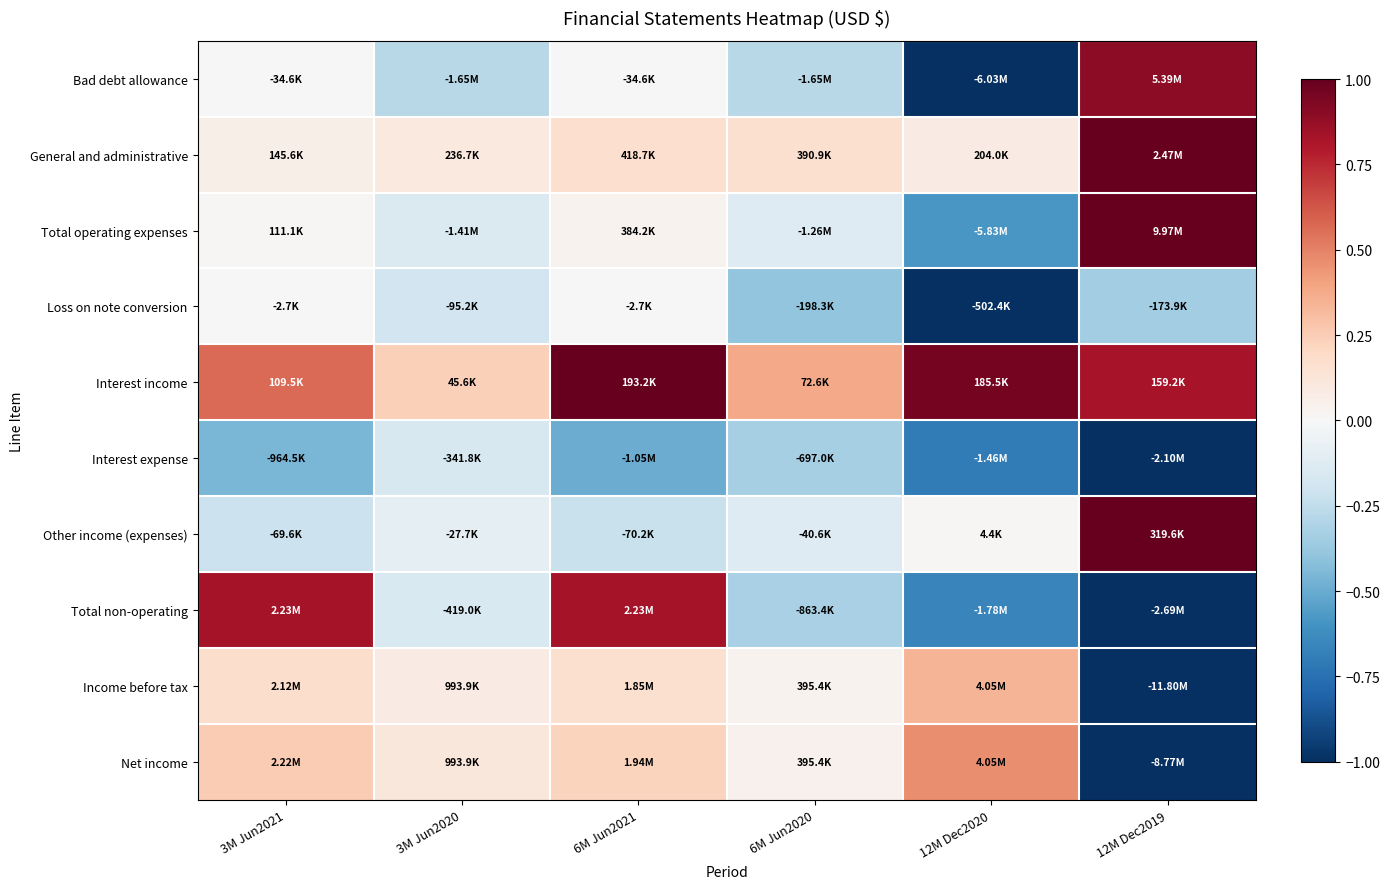

Reading left to right, extract all data points from this chart.

Bad debt allowance: 3M Jun2021=-0.0	3M Jun2020=-0.3	6M Jun2021=-0.0	6M Jun2020=-0.3	12M Dec2020=-1.0	12M Dec2019=0.9
General and administrative: 3M Jun2021=0.1	3M Jun2020=0.1	6M Jun2021=0.2	6M Jun2020=0.2	12M Dec2020=0.1	12M Dec2019=1.0
Total operating expenses: 3M Jun2021=0.0	3M Jun2020=-0.1	6M Jun2021=0.0	6M Jun2020=-0.1	12M Dec2020=-0.6	12M Dec2019=1.0
Loss on note conversion: 3M Jun2021=-0.0	3M Jun2020=-0.2	6M Jun2021=-0.0	6M Jun2020=-0.4	12M Dec2020=-1.0	12M Dec2019=-0.3
Interest income: 3M Jun2021=0.6	3M Jun2020=0.2	6M Jun2021=1.0	6M Jun2020=0.4	12M Dec2020=1.0	12M Dec2019=0.8
Interest expense: 3M Jun2021=-0.5	3M Jun2020=-0.2	6M Jun2021=-0.5	6M Jun2020=-0.3	12M Dec2020=-0.7	12M Dec2019=-1.0
Other income (expenses): 3M Jun2021=-0.2	3M Jun2020=-0.1	6M Jun2021=-0.2	6M Jun2020=-0.1	12M Dec2020=0.0	12M Dec2019=1.0
Total non-operating: 3M Jun2021=0.8	3M Jun2020=-0.2	6M Jun2021=0.8	6M Jun2020=-0.3	12M Dec2020=-0.7	12M Dec2019=-1.0
Income before tax: 3M Jun2021=0.2	3M Jun2020=0.1	6M Jun2021=0.2	6M Jun2020=0.0	12M Dec2020=0.3	12M Dec2019=-1.0
Net income: 3M Jun2021=0.3	3M Jun2020=0.1	6M Jun2021=0.2	6M Jun2020=0.0	12M Dec2020=0.5	12M Dec2019=-1.0